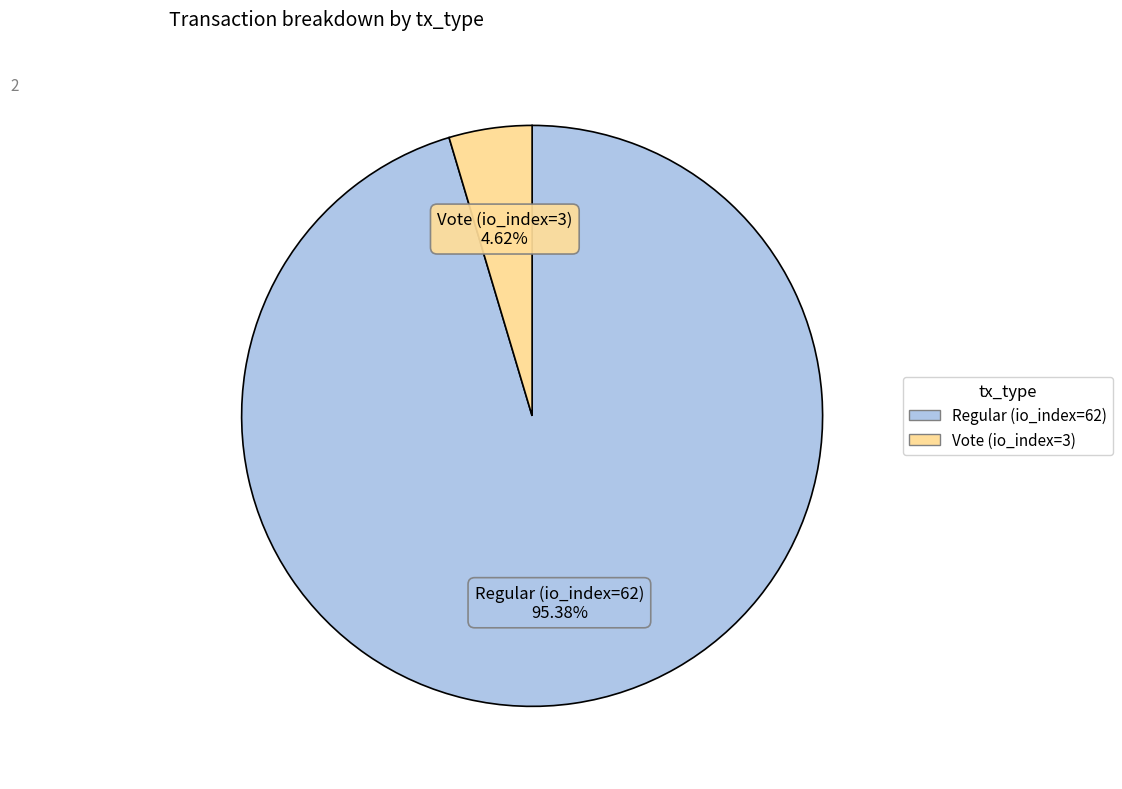

To the nearest percent, what is the average slice percentage?

50%